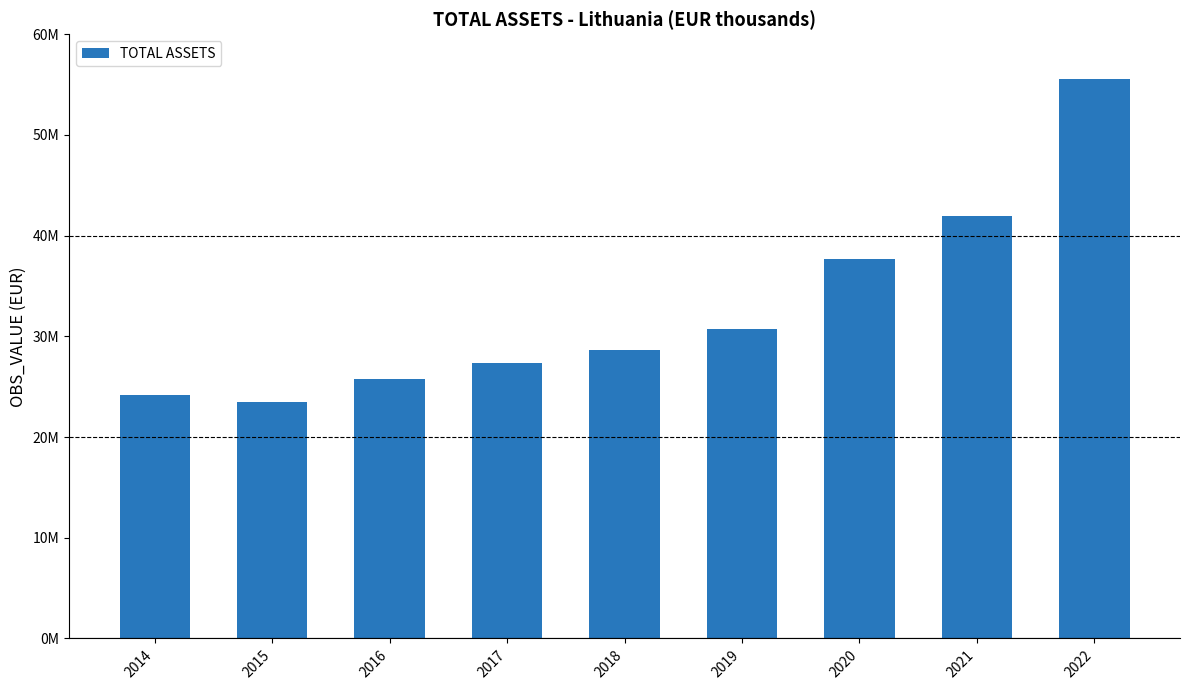

What is the ratio of the value at 2017 to the value at 2015?

1.2